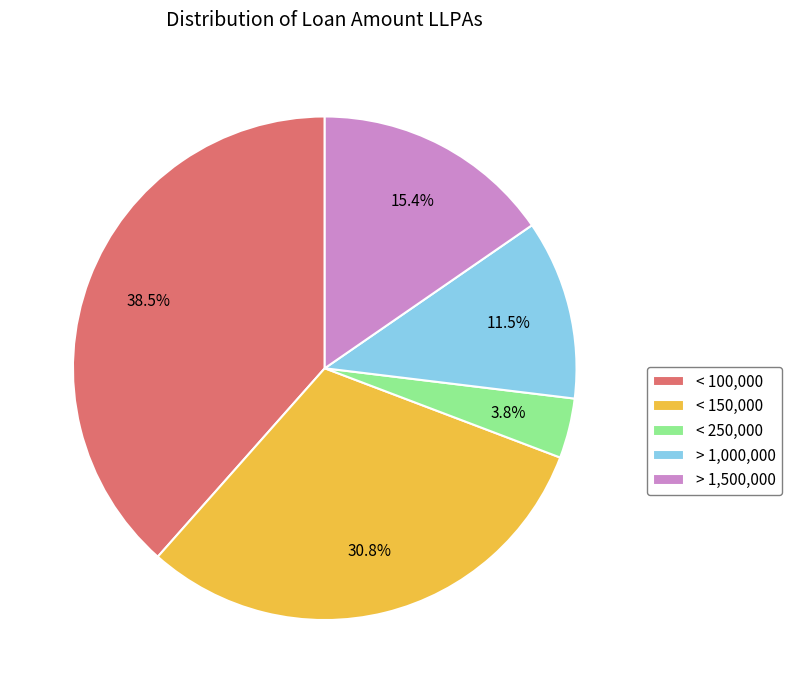

What portion of the pie excludes < 100,000?

61.5%